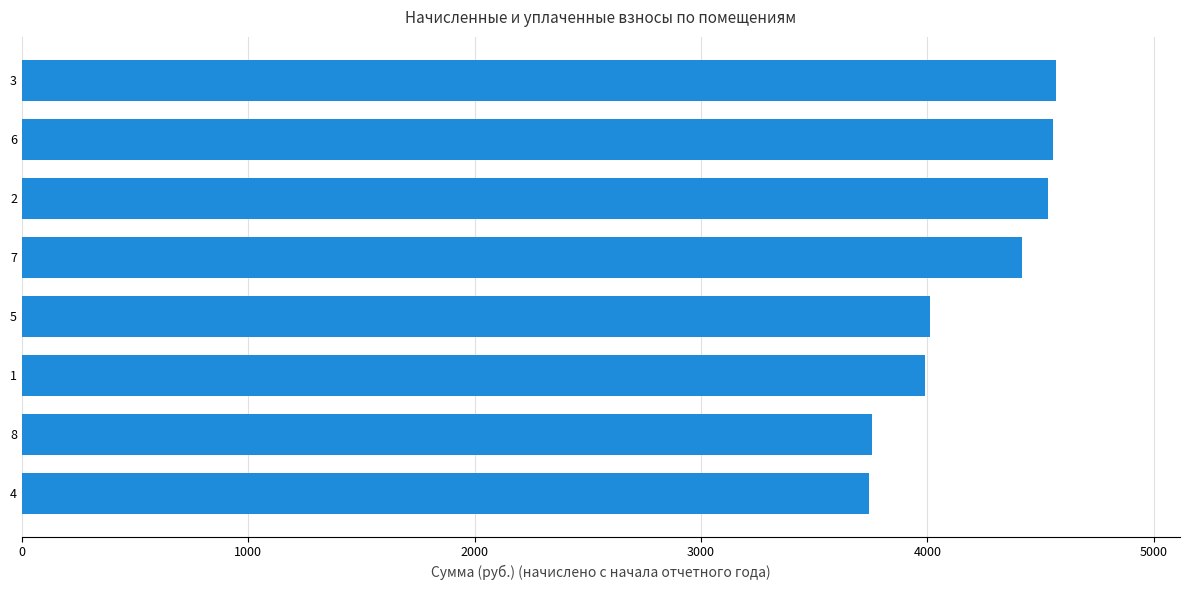

What is the greatest value displayed?

4567.8